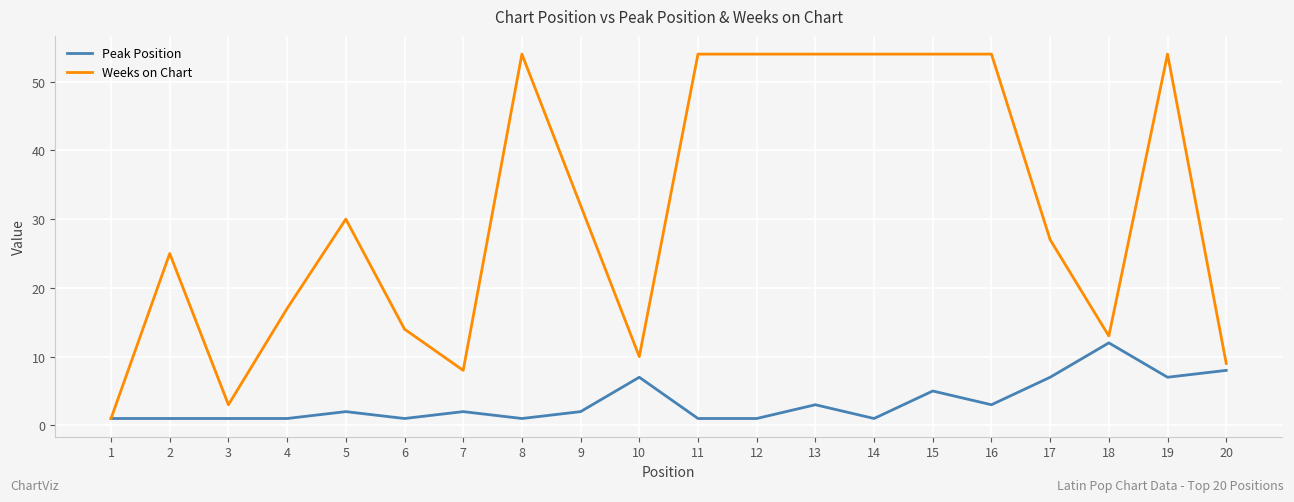

List the series in order of their overall mean, highest first.

Weeks on Chart, Peak Position